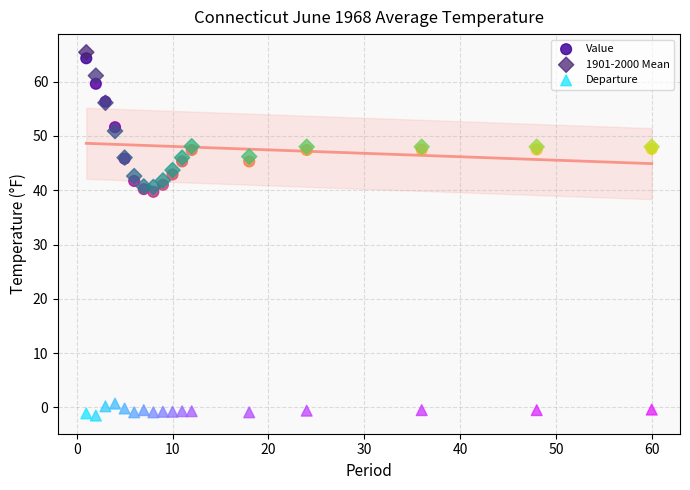

Which series has the largest Y range (max minus min)?

1901-2000 Mean